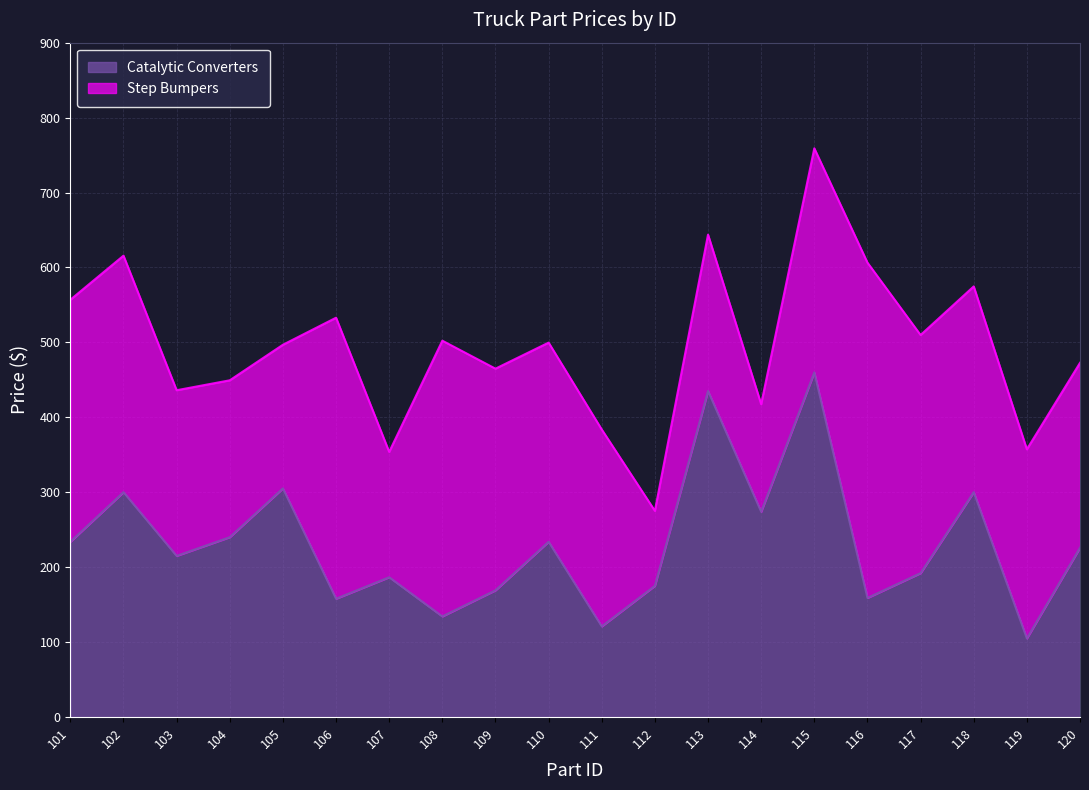

The value at 114 is 87.2. True or false?

False